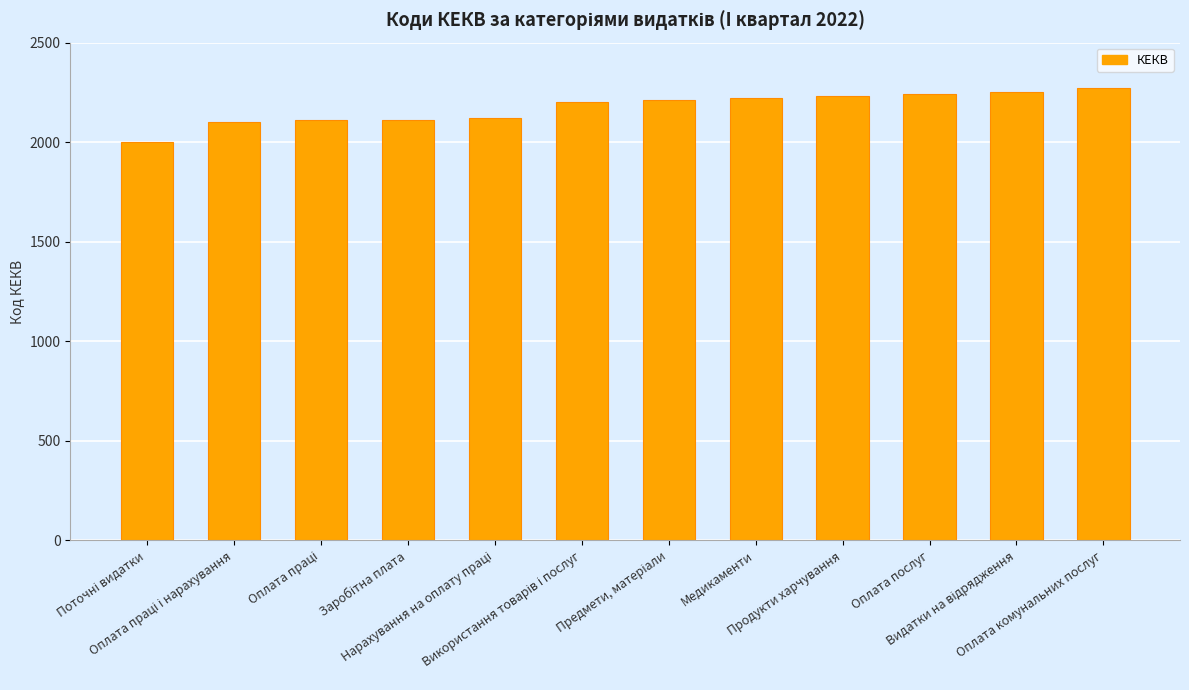

What is the minimum value shown in the chart?

2000